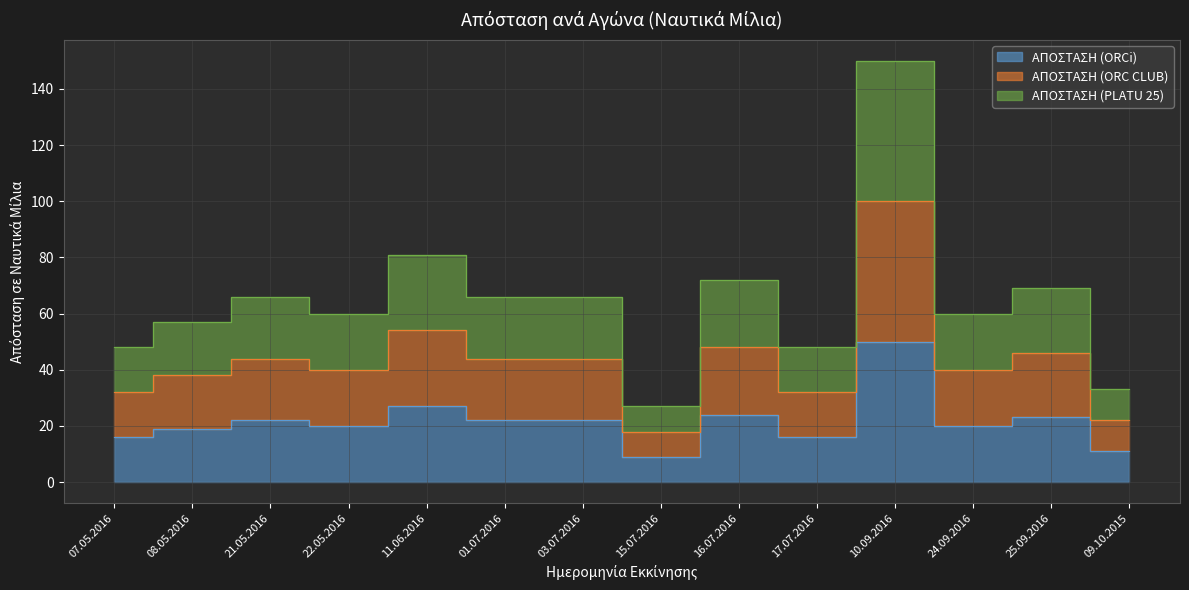

Rank the series by their average value, from highest to lowest.

ΑΠΟΣΤΑΣΗ (PLATU 25), ΑΠΟΣΤΑΣΗ (ORC CLUB), ΑΠΟΣΤΑΣΗ (ORCi)